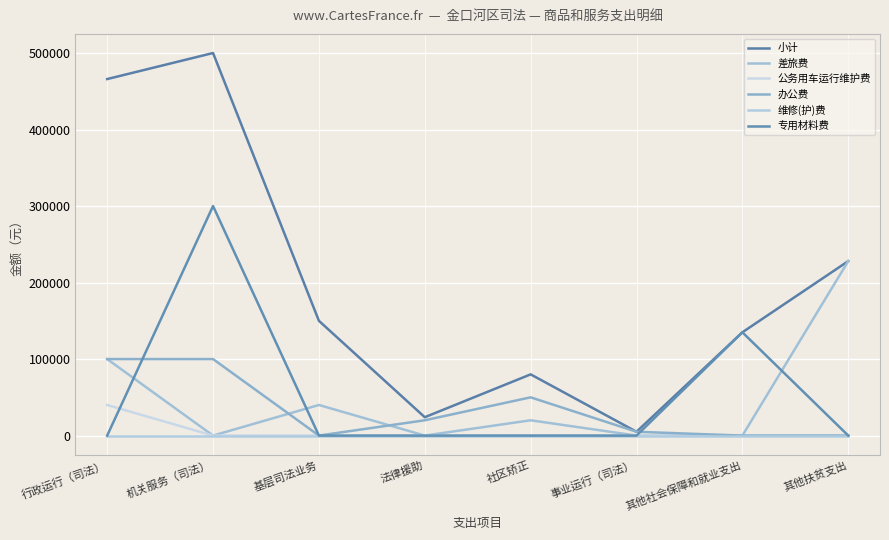

What is the approximate value of 差旅费 at 基层司法业务?

40000